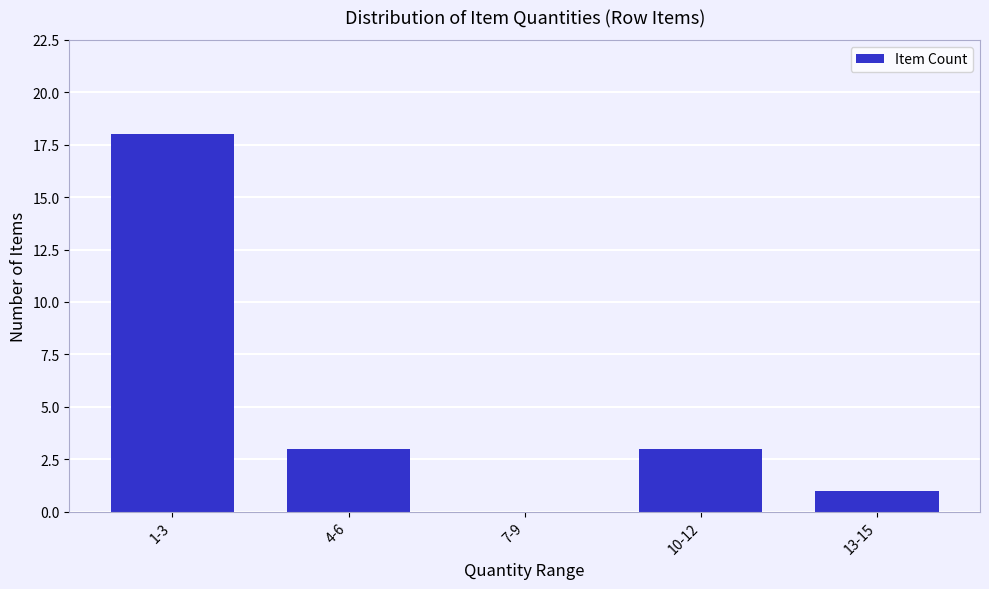

Reading left to right, transcribe all the data shown in this chart.

1-3=18	4-6=3	7-9=0	10-12=3	13-15=1